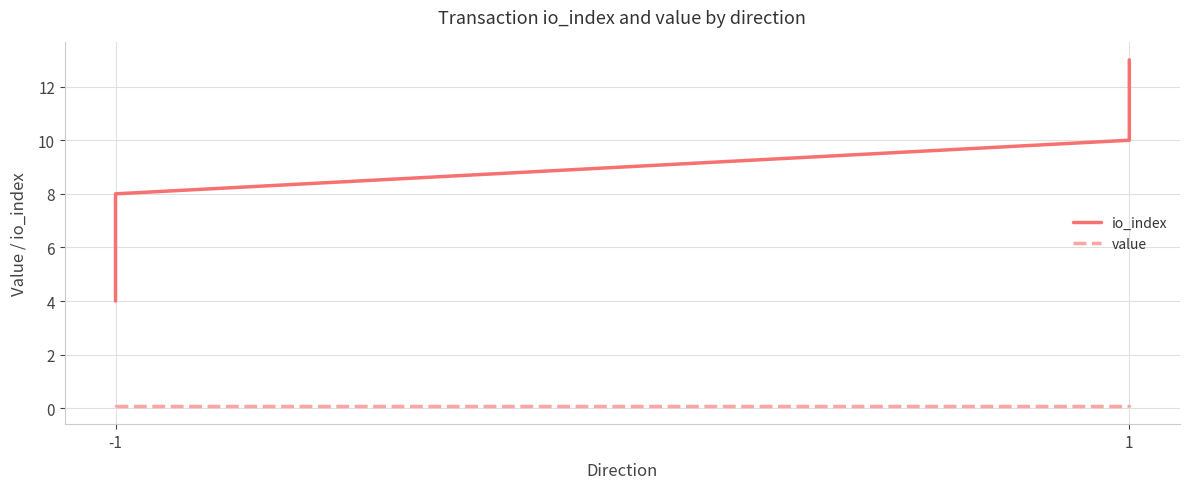

True or false: value and io_index cross at least once.

False